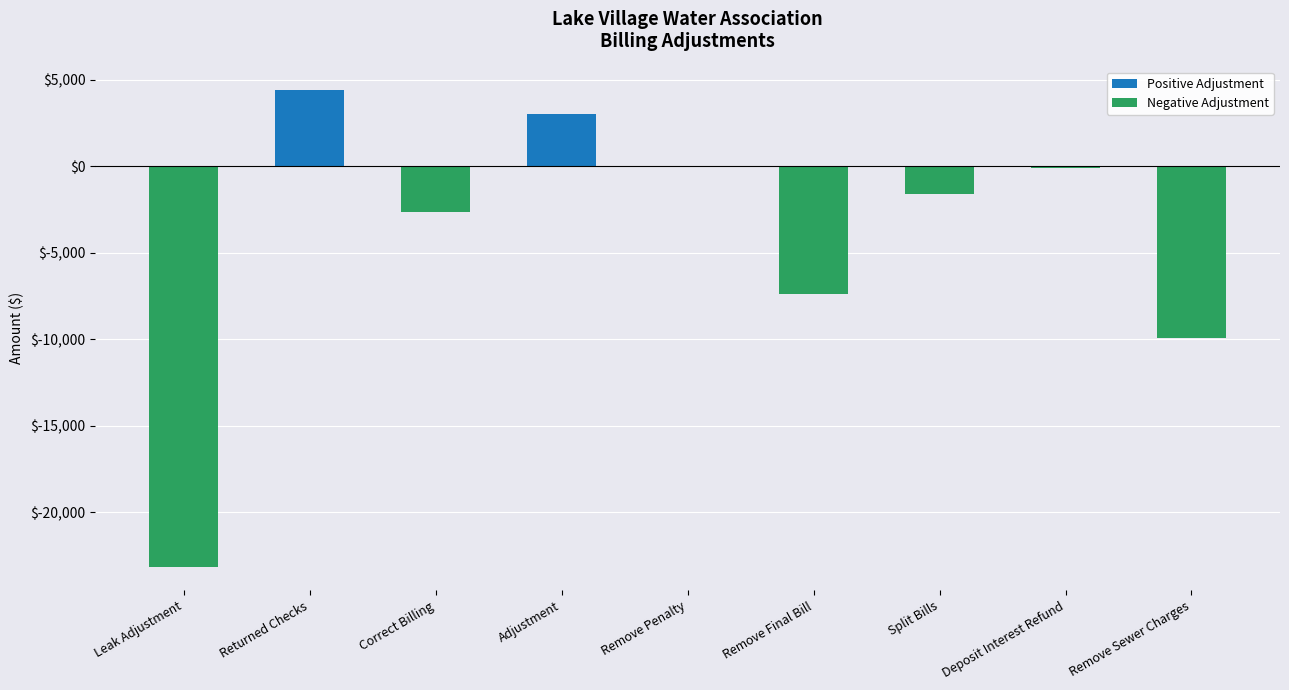

What is the ratio of the value at Returned Checks to the value at Adjustment?

1.5